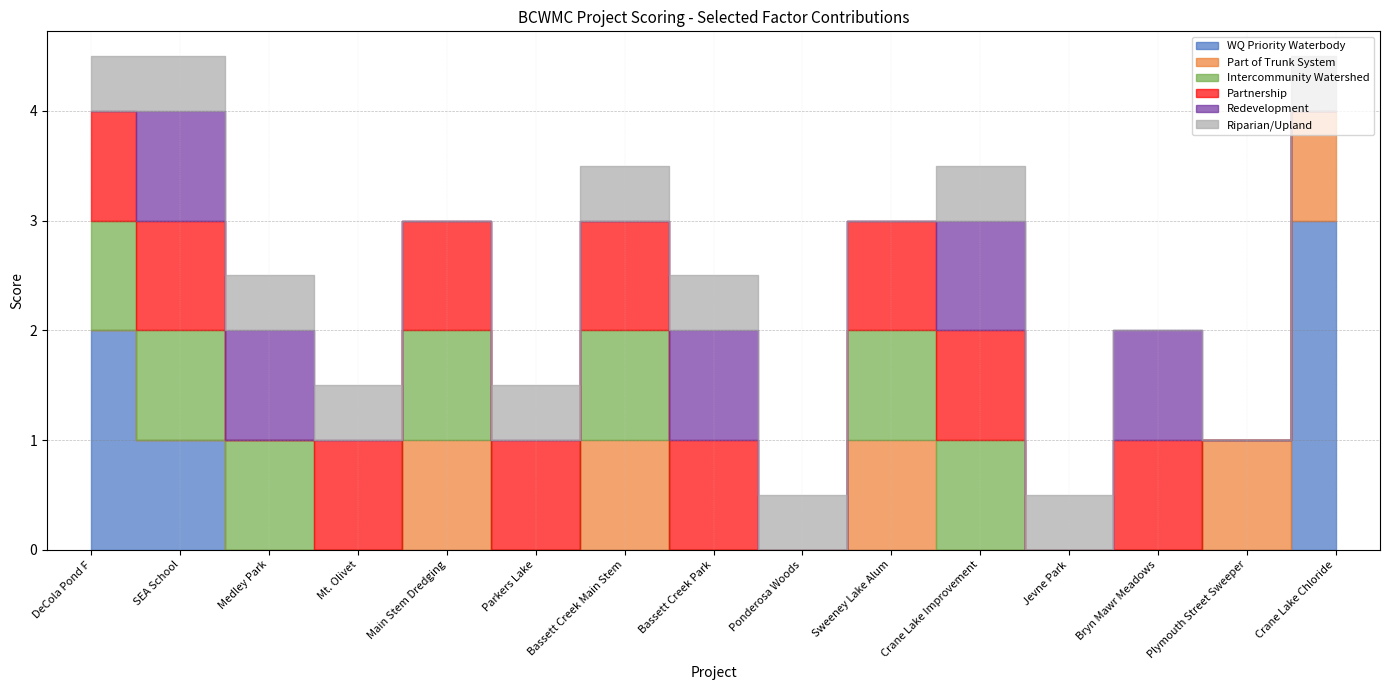

Count the Redevelopment values in the range 0 to 1.

15